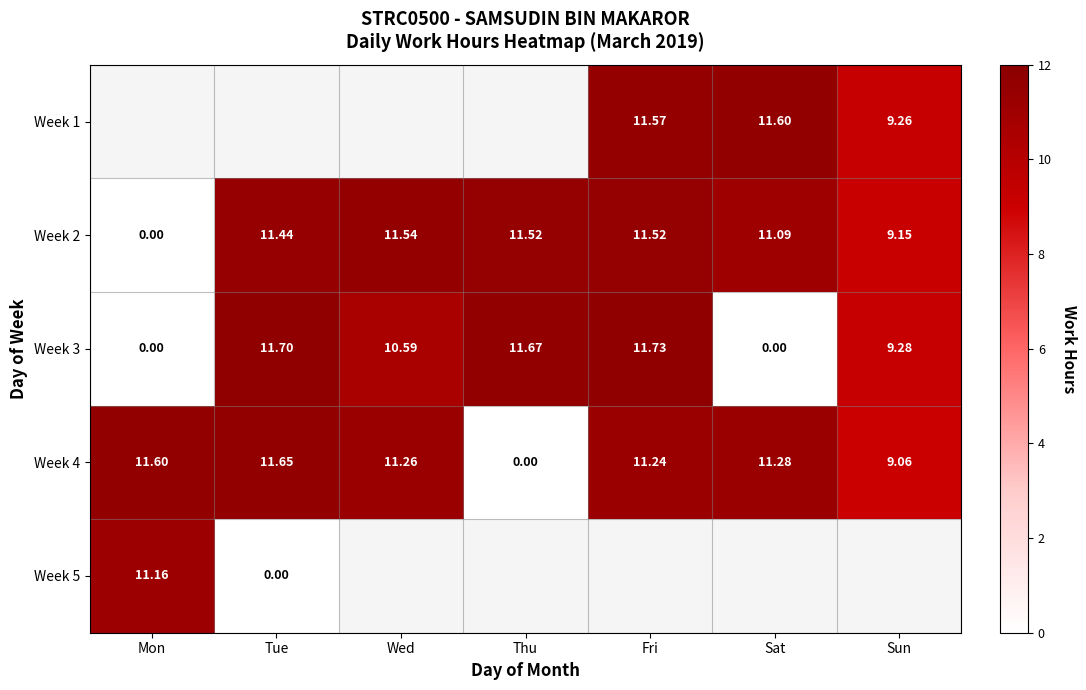

Which category has the highest value in the Week 3 series?

Fri